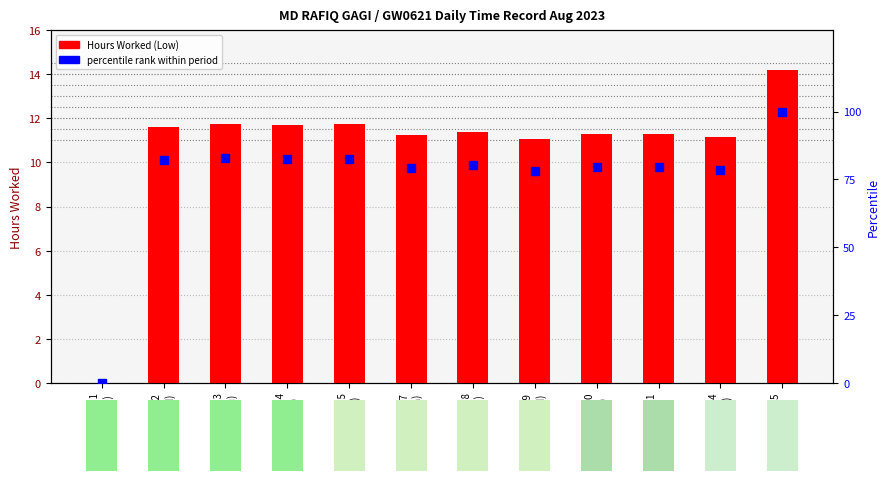

At how many categories does at least one series exceed 38?

11